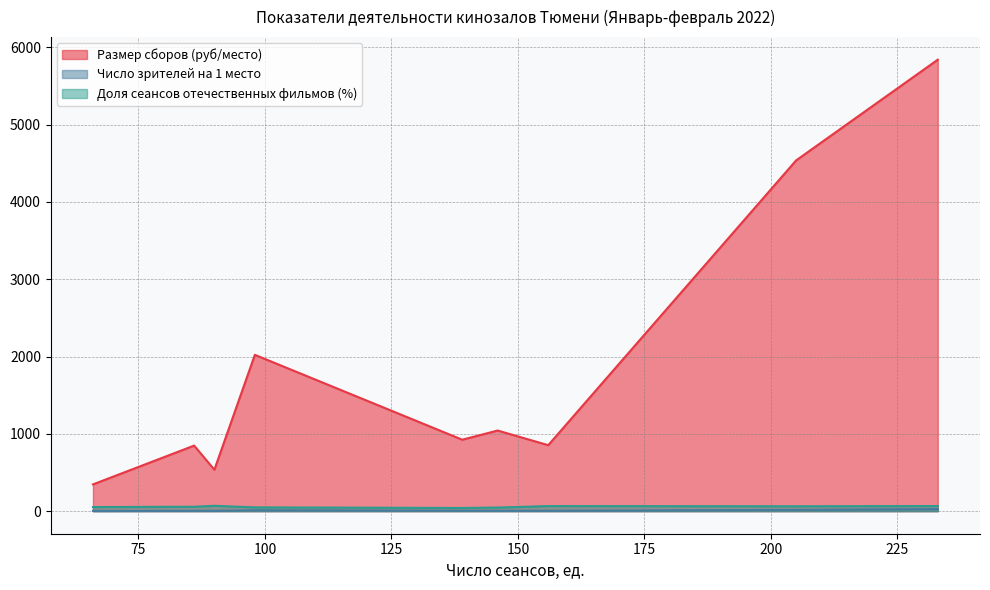

The value of Размер сборов (руб/место) at 139 is 1343.8. True or false?

False